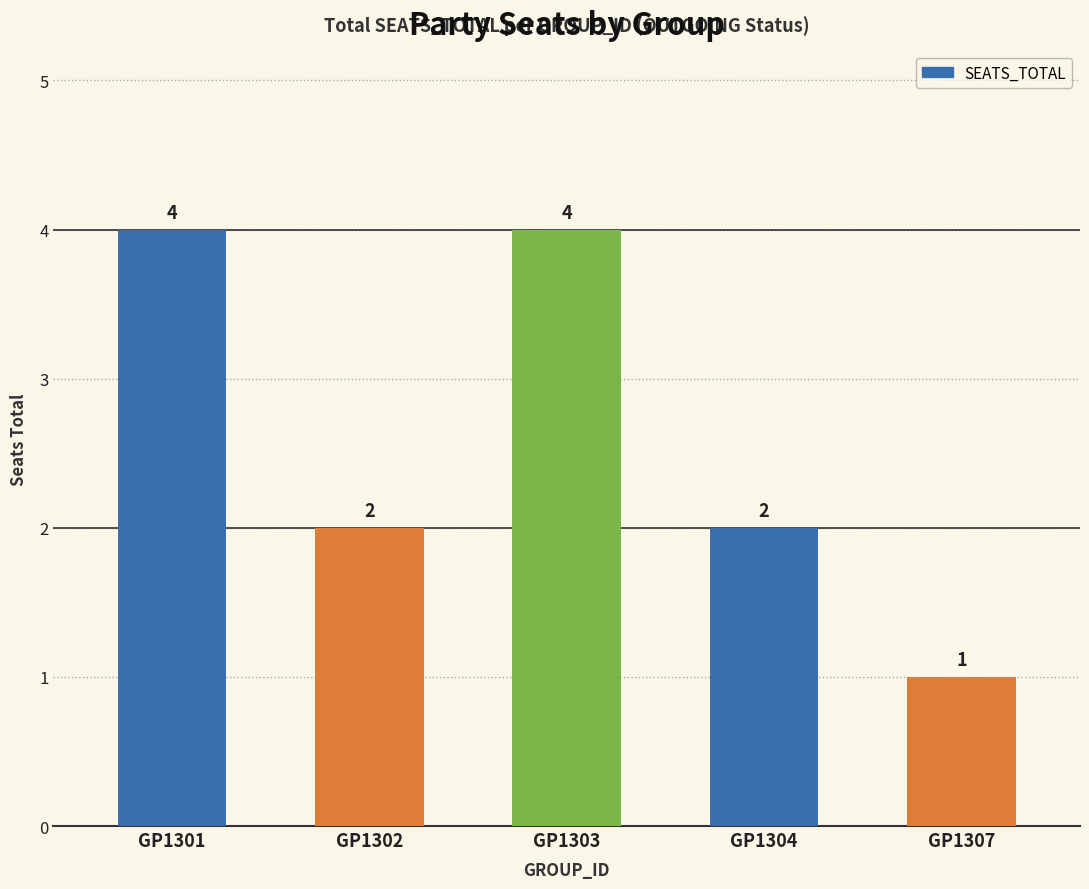

Count the values in the range 2 to 4.

4